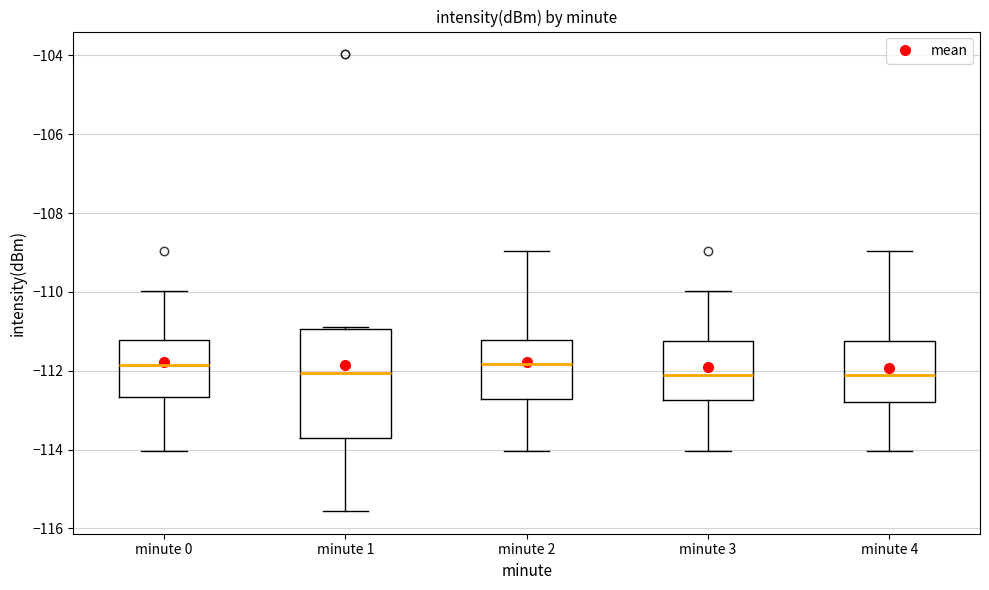

Where does the lower whisker of the box for minute 1 end on the y-axis? The values are not printed on the chart, so give them approximately, as read against the axis.

-115.6